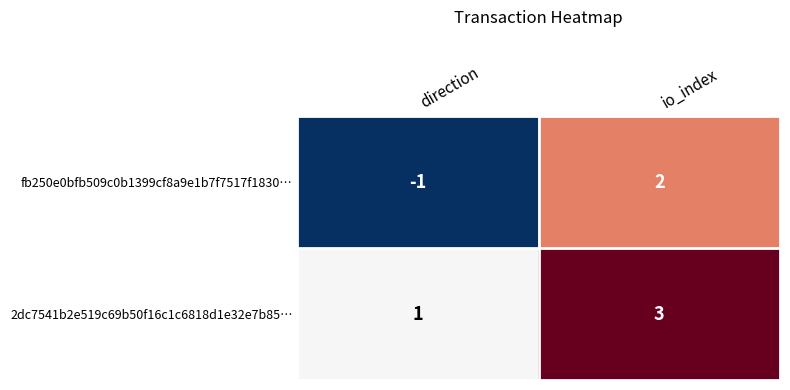

Rank the categories by fb250e0bfb509c0b1399cf8a9e1b7f7517f1830… value from lowest to highest.

direction, io_index